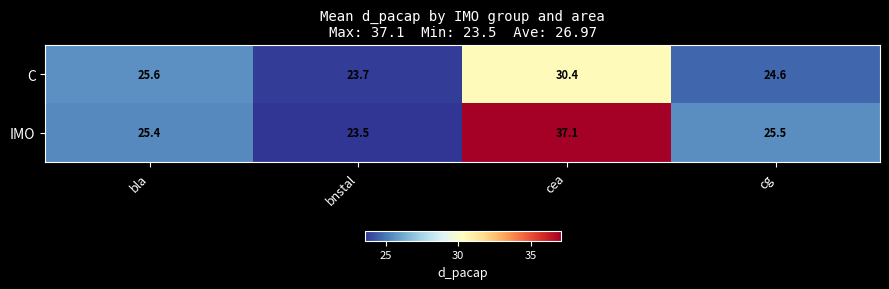

What is the total value across all series at bnstal?

47.2